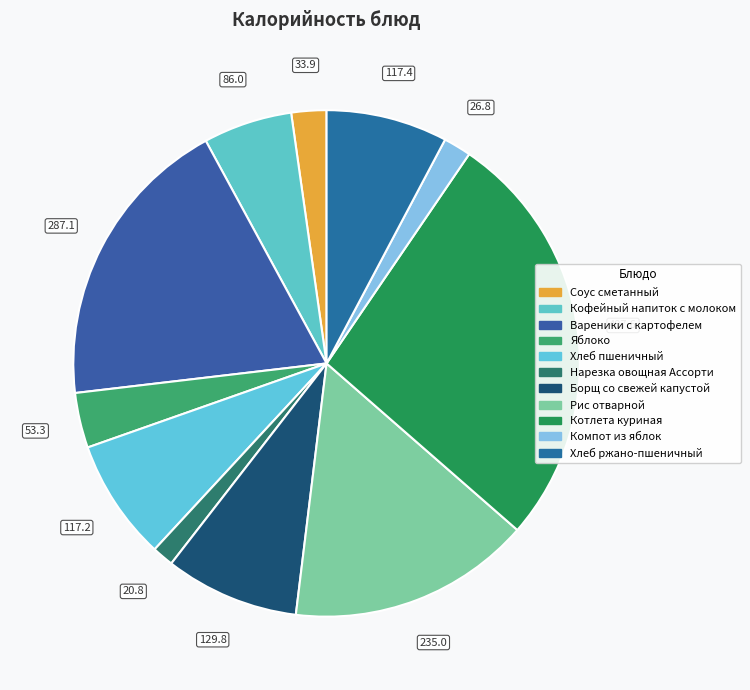

How many slices are in this pie chart?

11